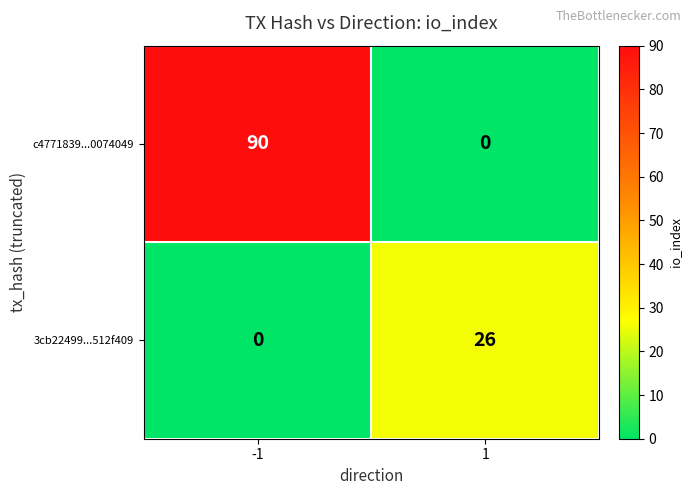

At -1, list the series in order from smallest to largest.

3cb22499...512f409, c4771839...0074049